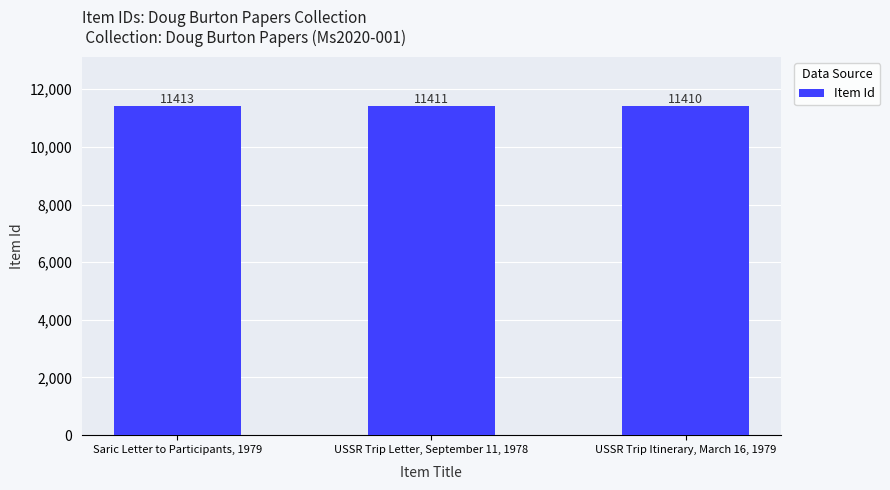

Does the chart contain stacked bars?

No